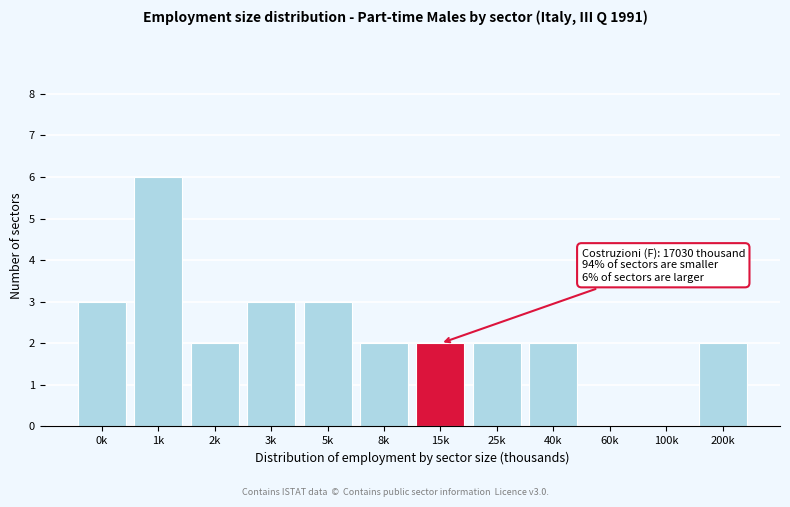

Reading right to left, extract all data points from this chart.

200k=2	100k=0	60k=0	40k=2	25k=2	15k=2	8k=2	5k=3	3k=3	2k=2	1k=6	0k=3